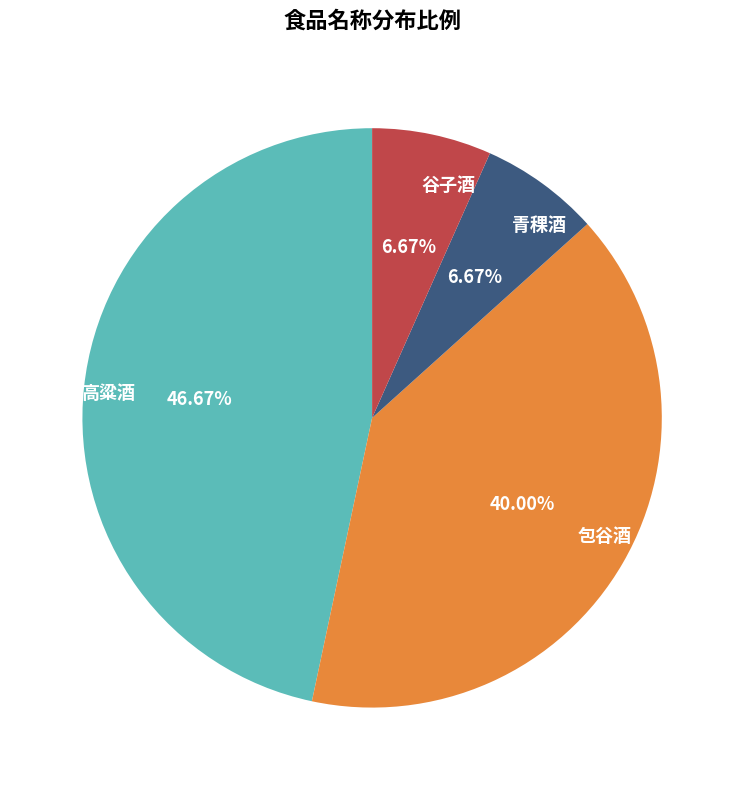

True or false: 包谷酒 accounts for 34% of the total.

False